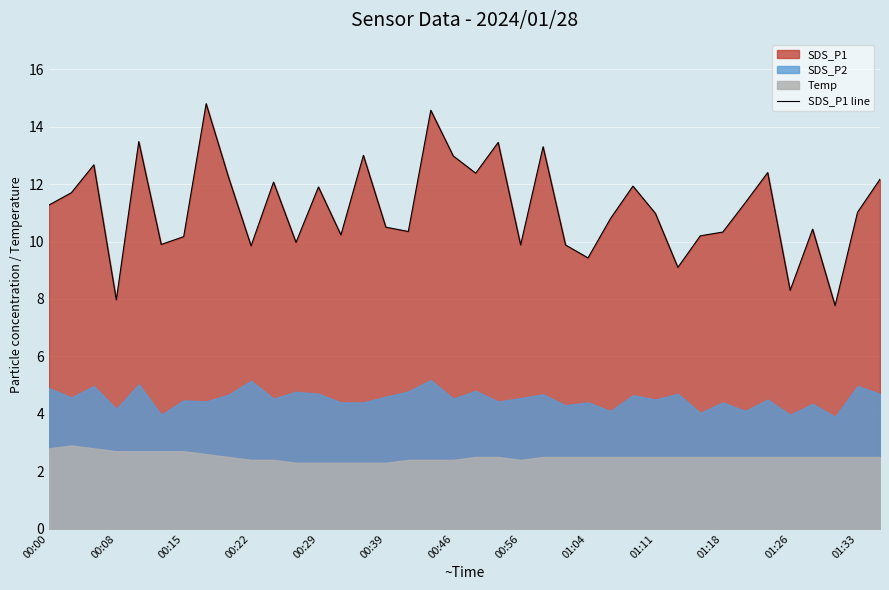

What is the change in value from 25 to 34?

-0.4